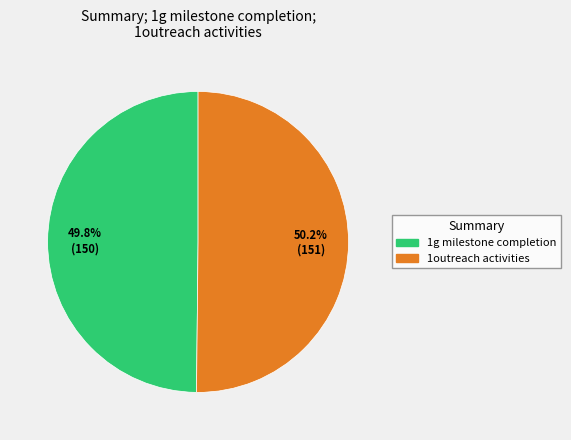

Is the sum of 1g milestone completion and 1outreach activities greater than half?

Yes